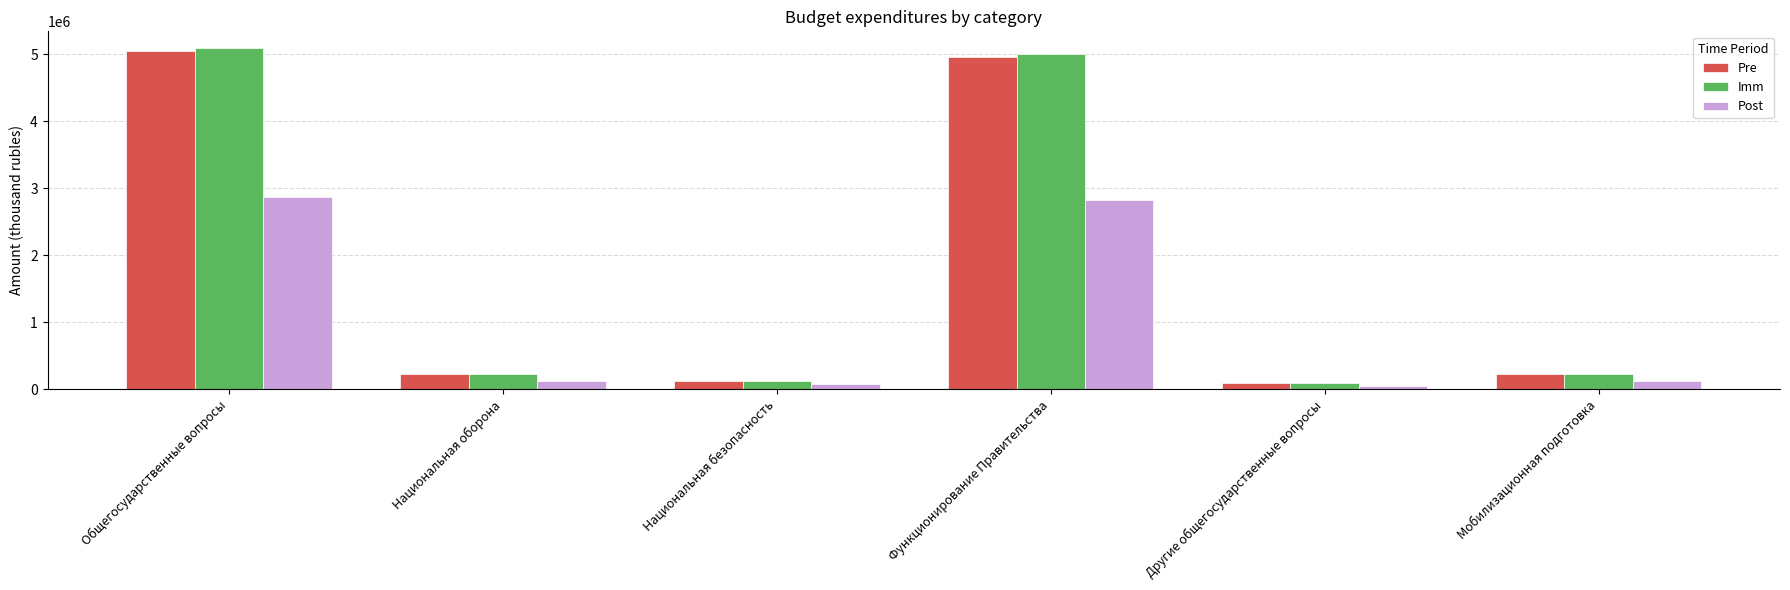

What position from the left is Общегосударственные вопросы?

1